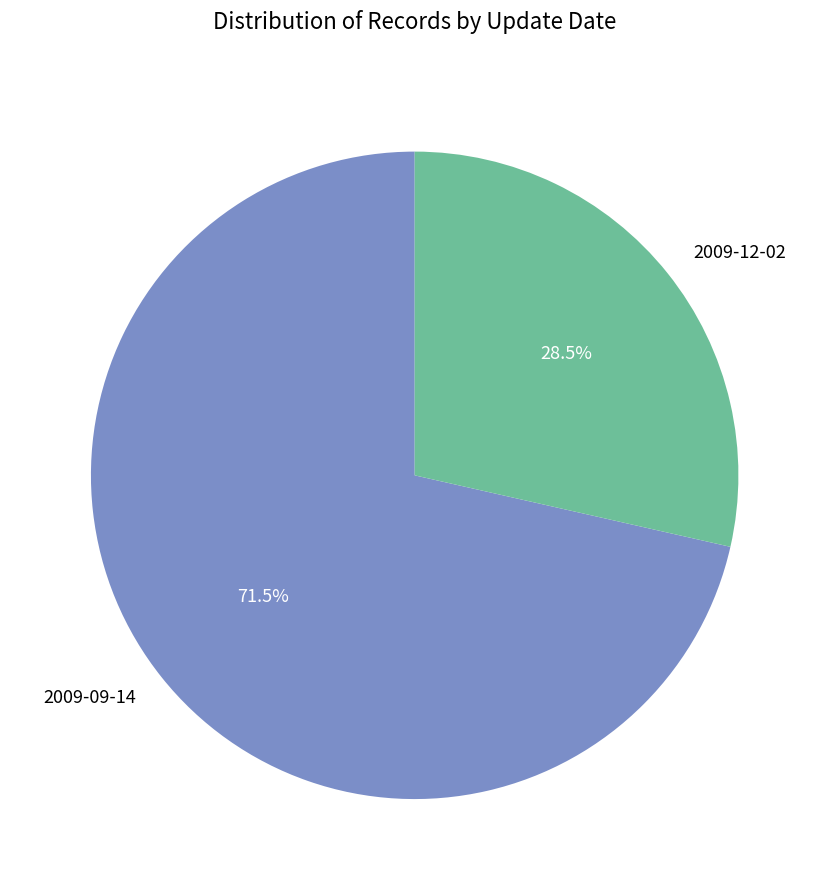

How much of the chart is everything except 2009-09-14?

28.5%